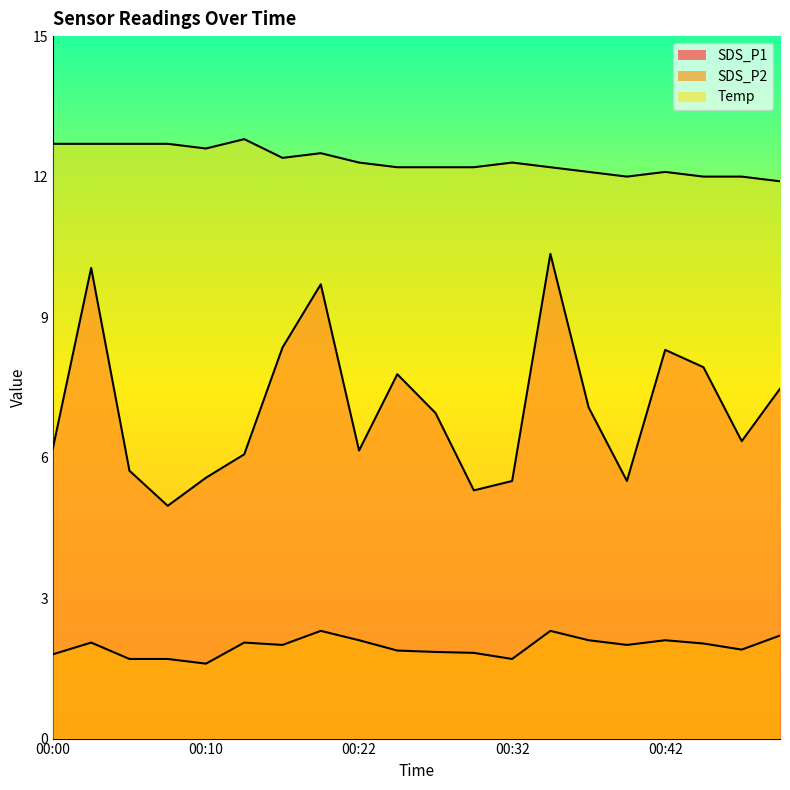

What is the highest value of the SDS_P1 series?

10.3